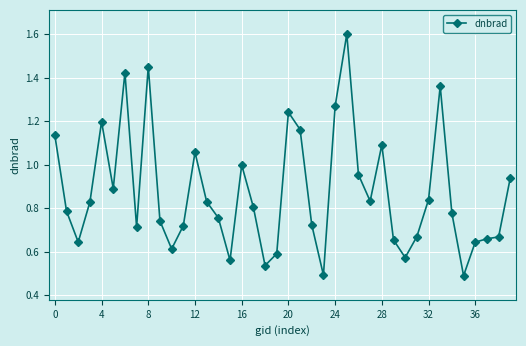

What is the maximum value shown in the chart?

1.6